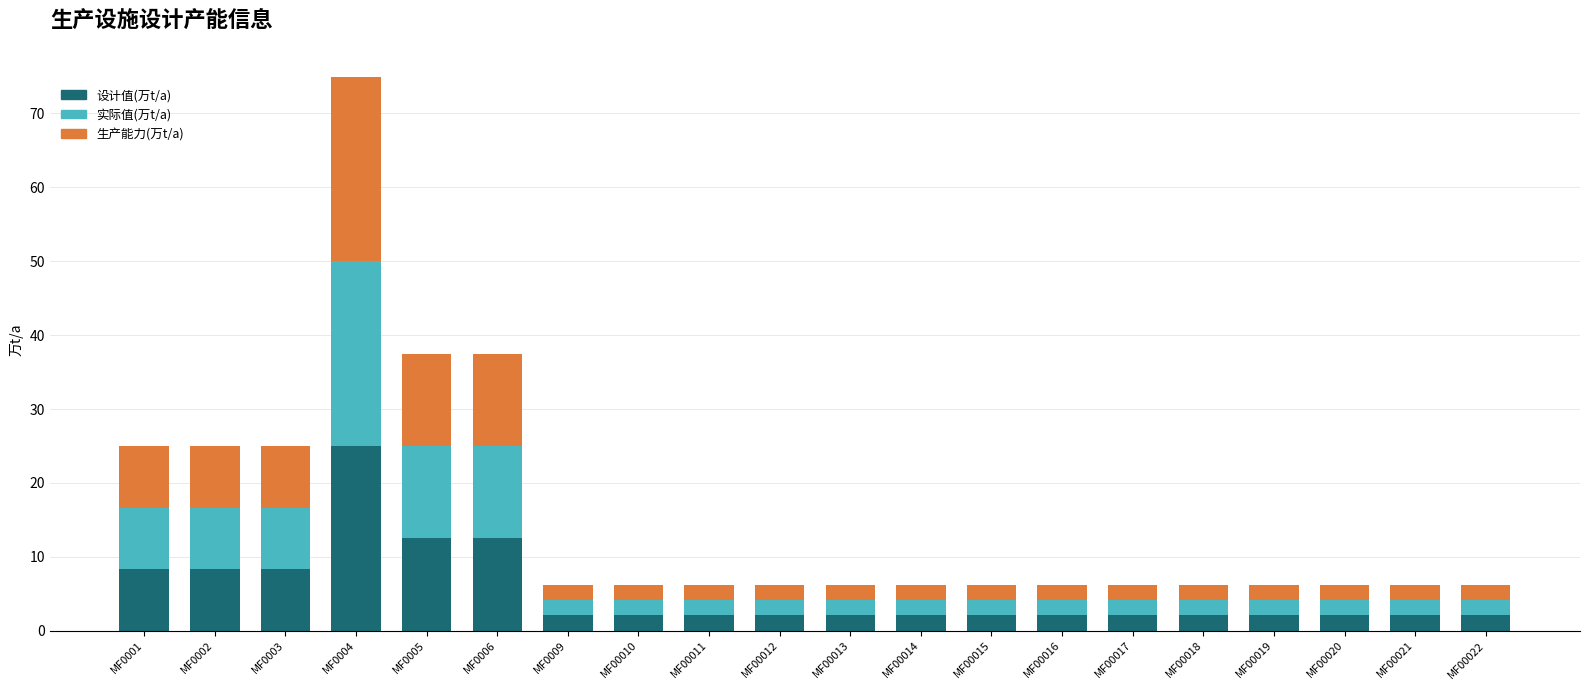

Does the chart contain stacked bars?

Yes